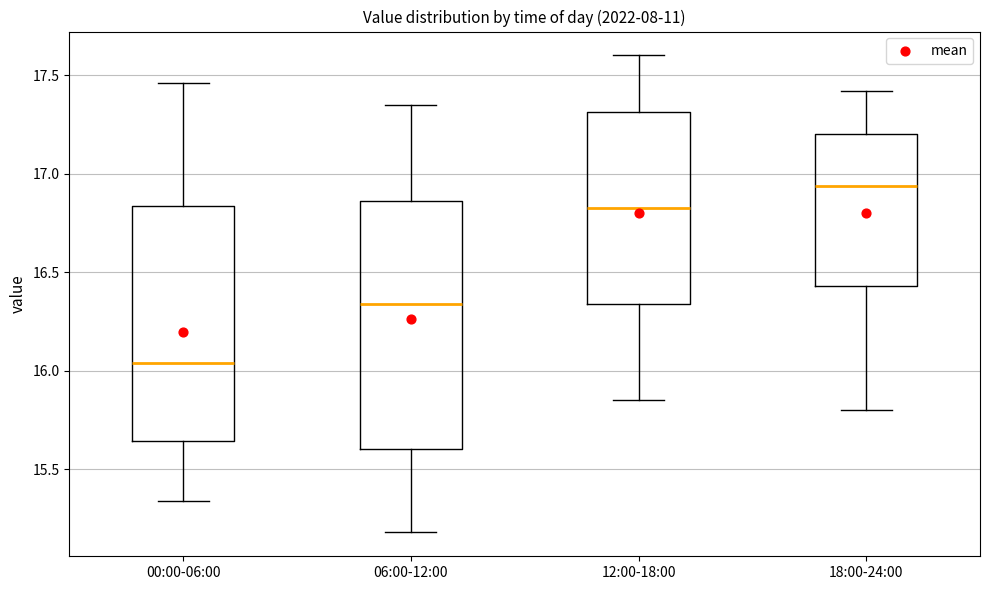

Which box's median line is the lowest?

00:00-06:00